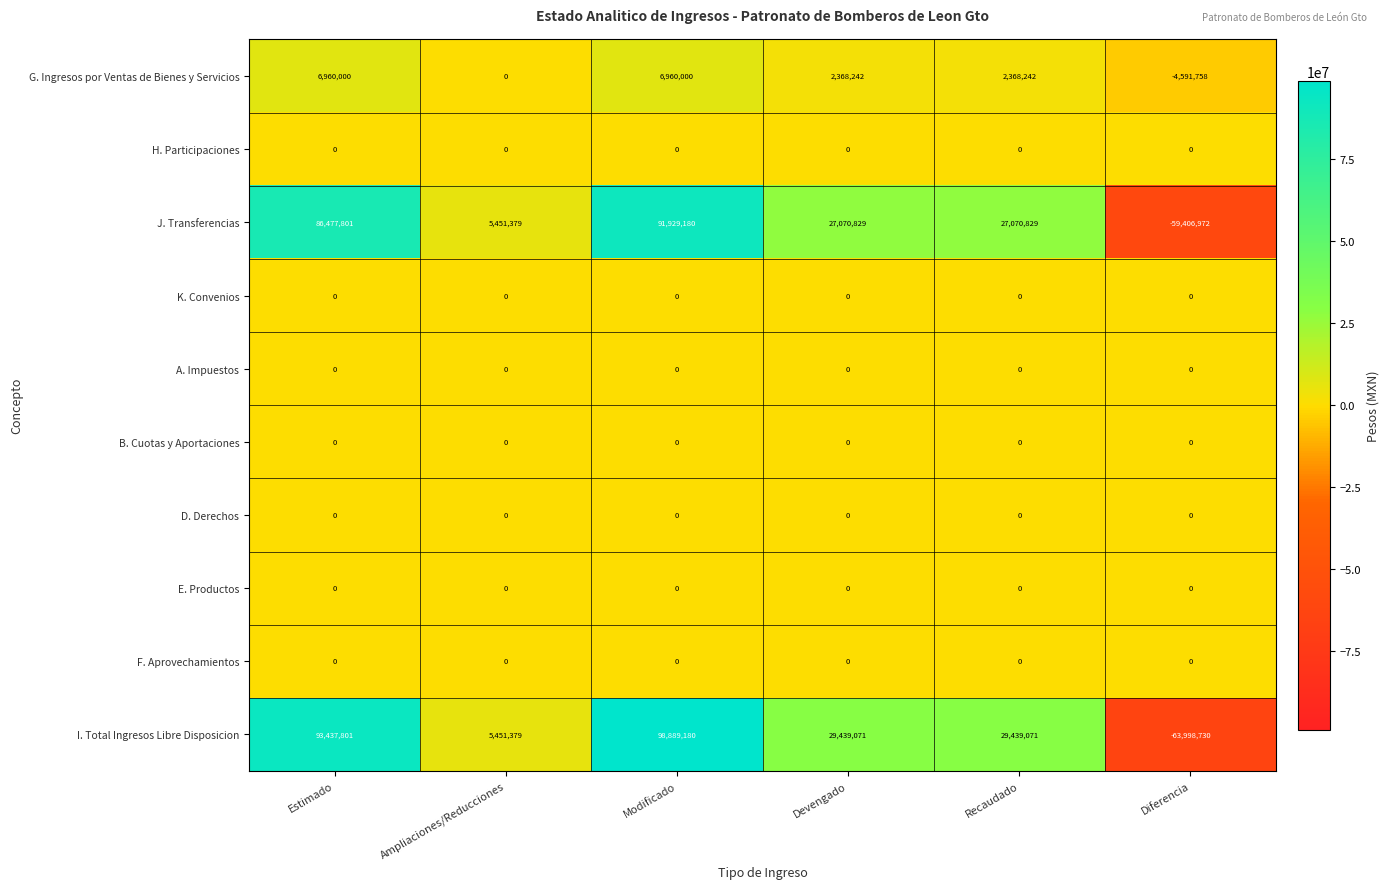

At which category does the chart reach its peak across all series?

Modificado